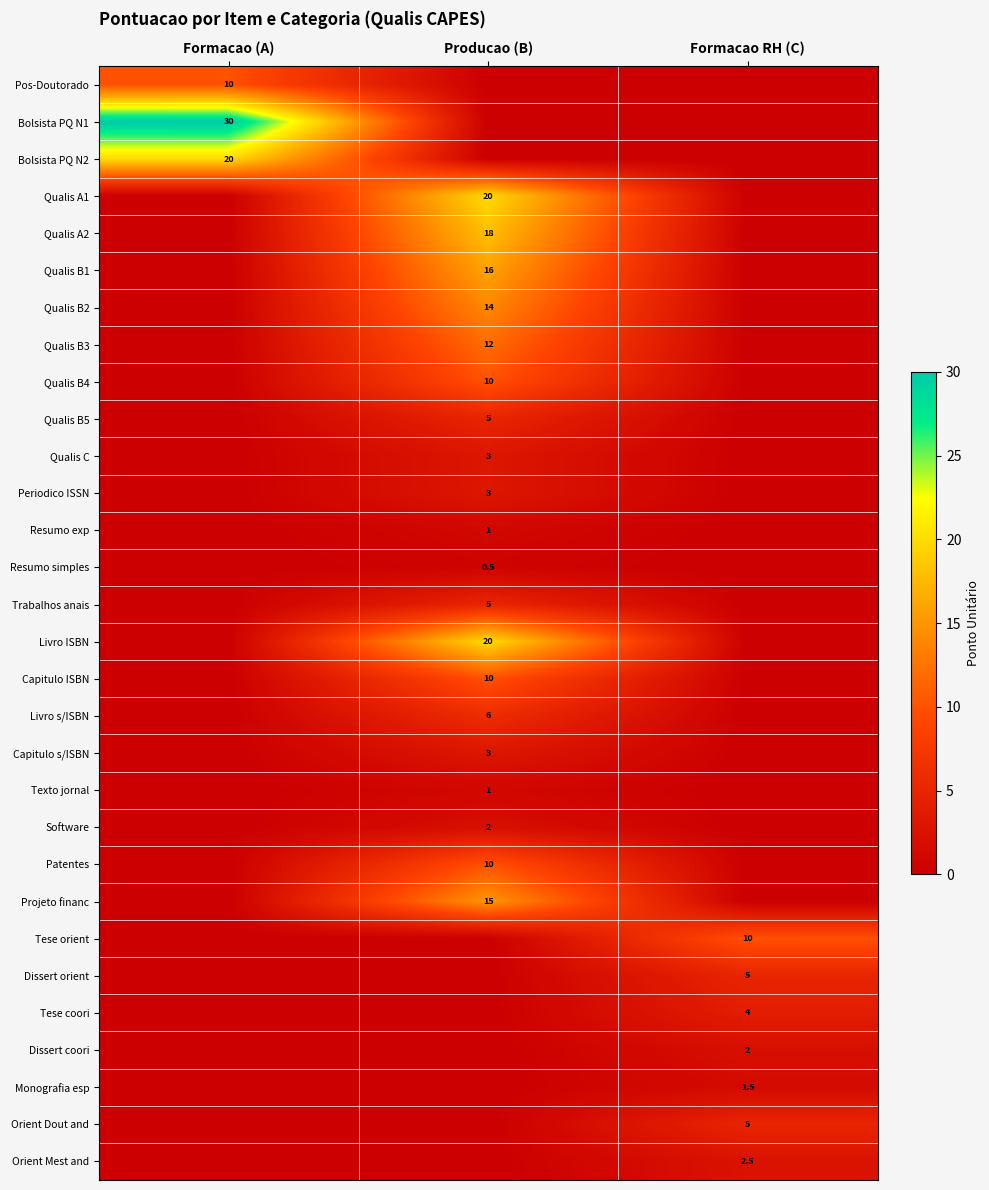

Is it true that Patentes equals 2.1 at Producao (B)?

False